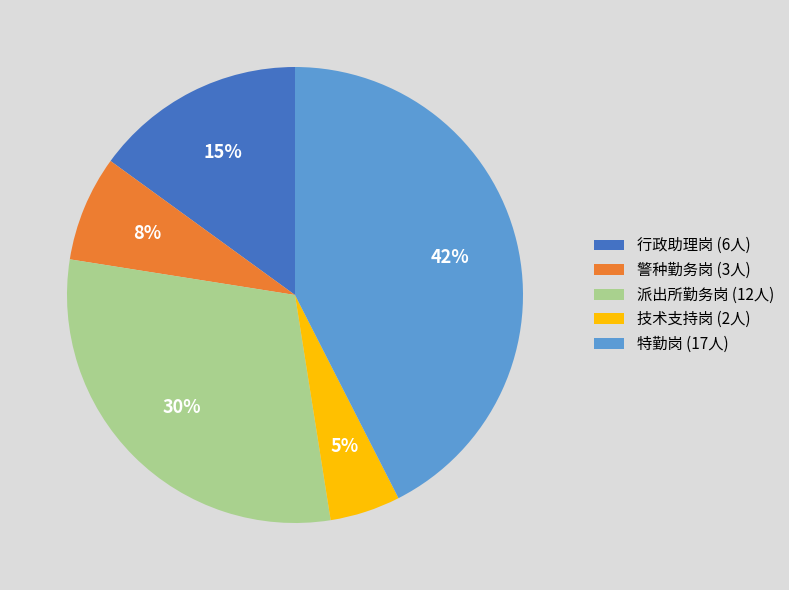

True or false: 技术支持岗 accounts for 11% of the total.

False